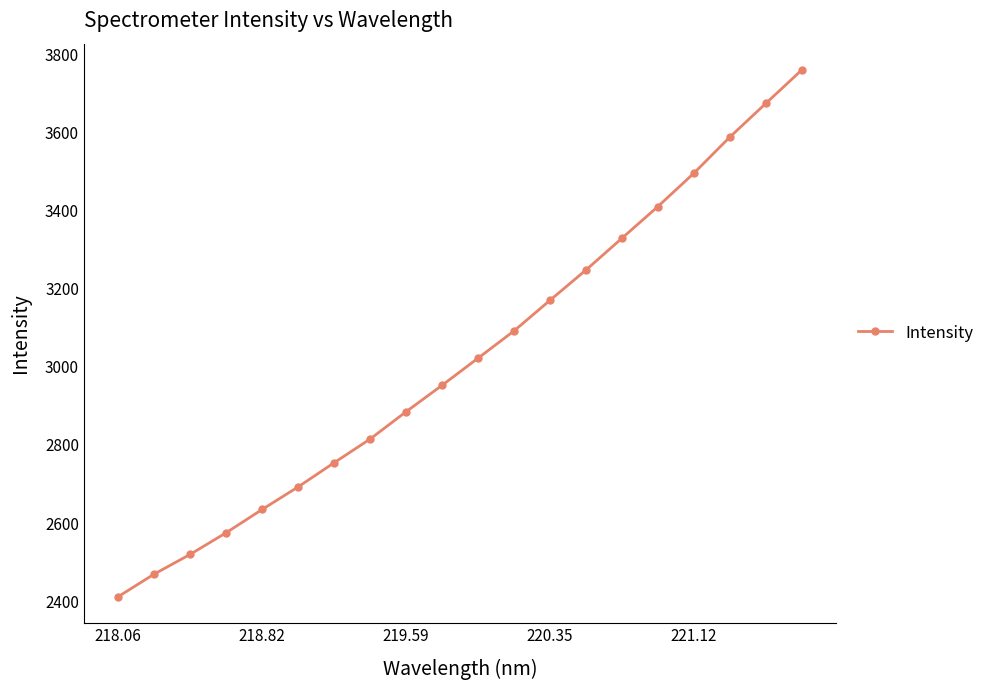

Reading left to right, list all the values displayed in this chart.

2411.2	2469.1	2519.6	2575.0	2634.6	2692.3	2754.1	2814.9	2884.8	2952.4	3021.9	3091.6	3170.0	3247.6	3328.9	3410.0	3495.3	3587.7	3673.9	3759.4